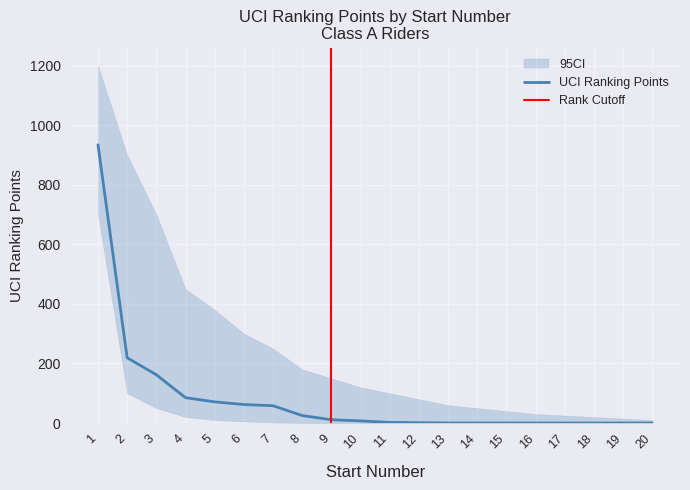

True or false: UCI Rank and CI_lower cross at least once.

False